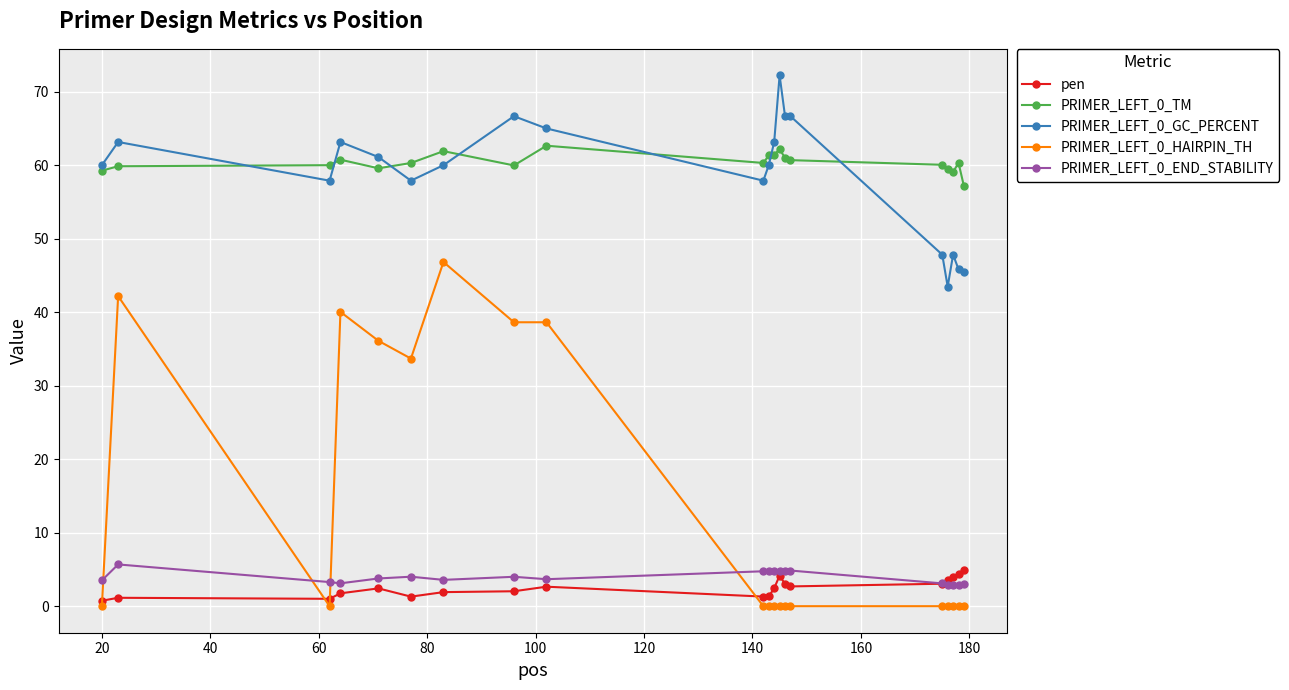

What is the sum of all PRIMER_LEFT_0_TM values?

1207.2